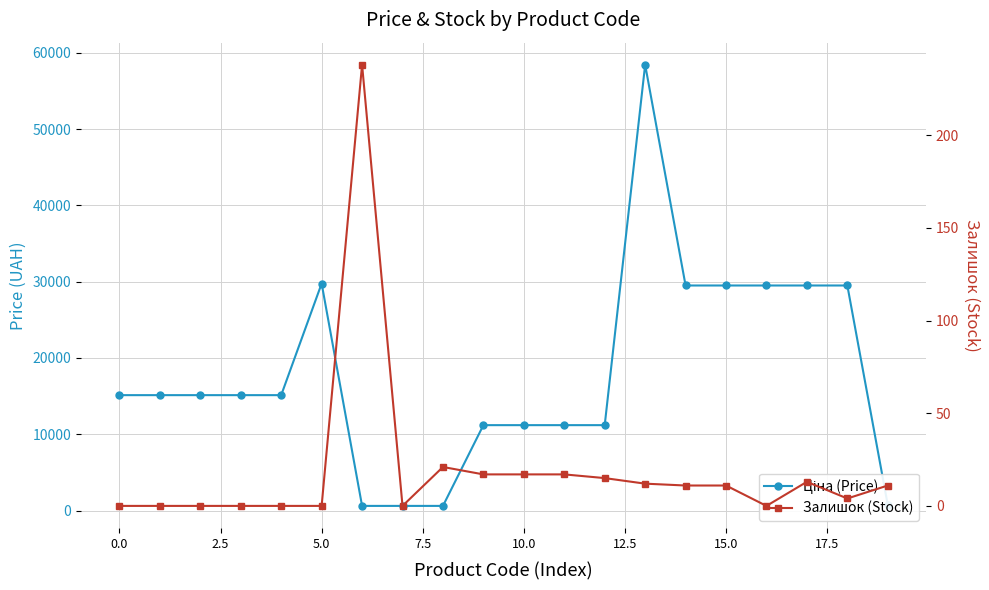

Is this an area chart (filled region under the line)?

No